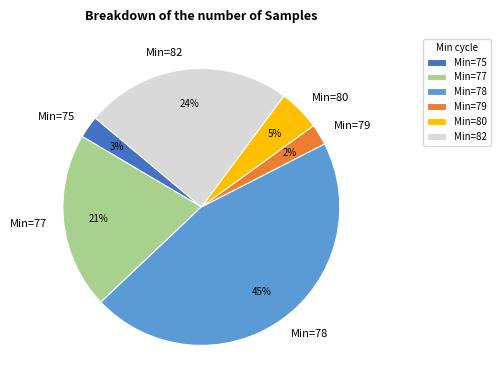

Does any single category account for the majority?

No